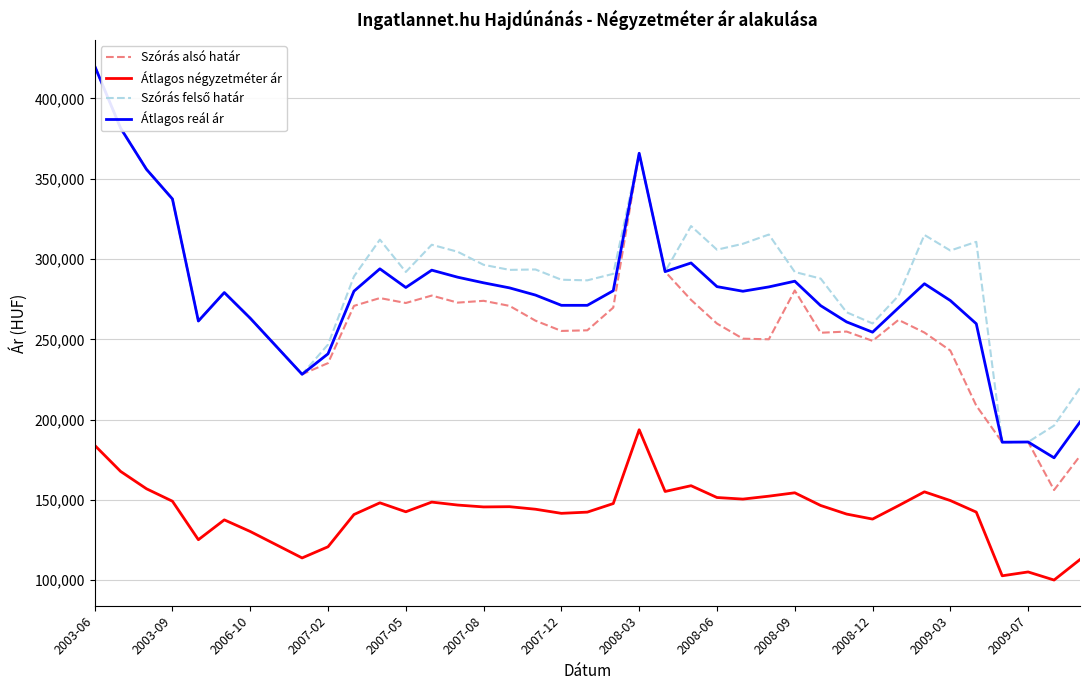

True or false: Átlagos reál ár and Átlagos négyzetméter ár intersect in this chart.

False